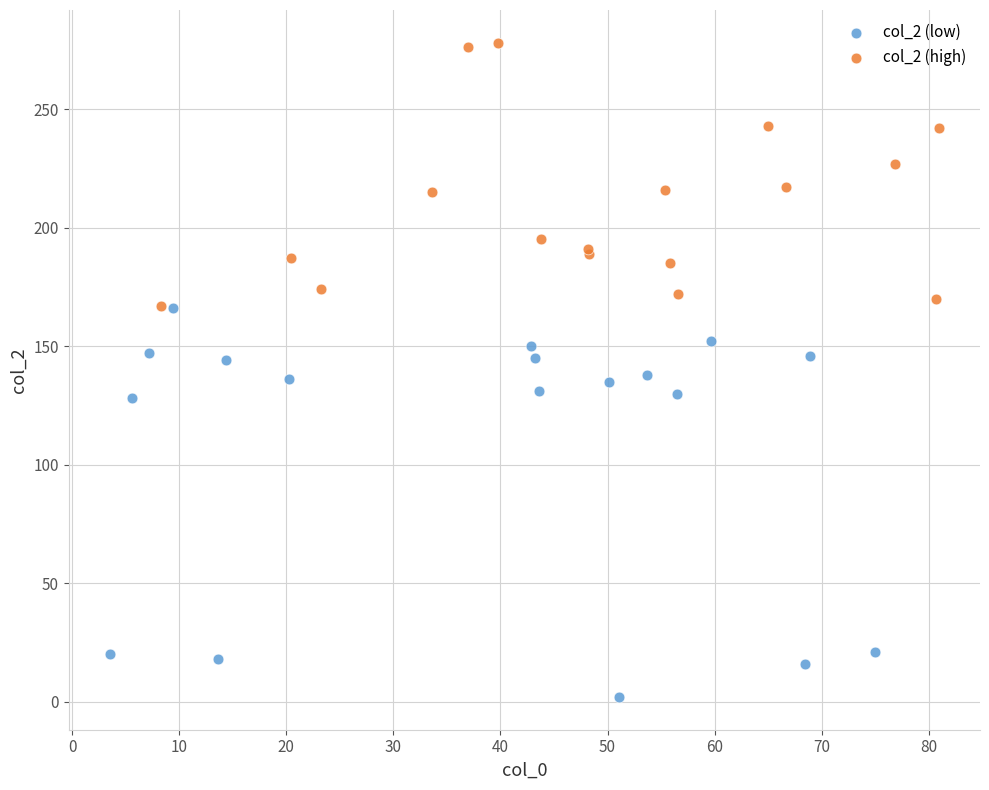

Which series contains the lowest Y value?

col_2 (low)